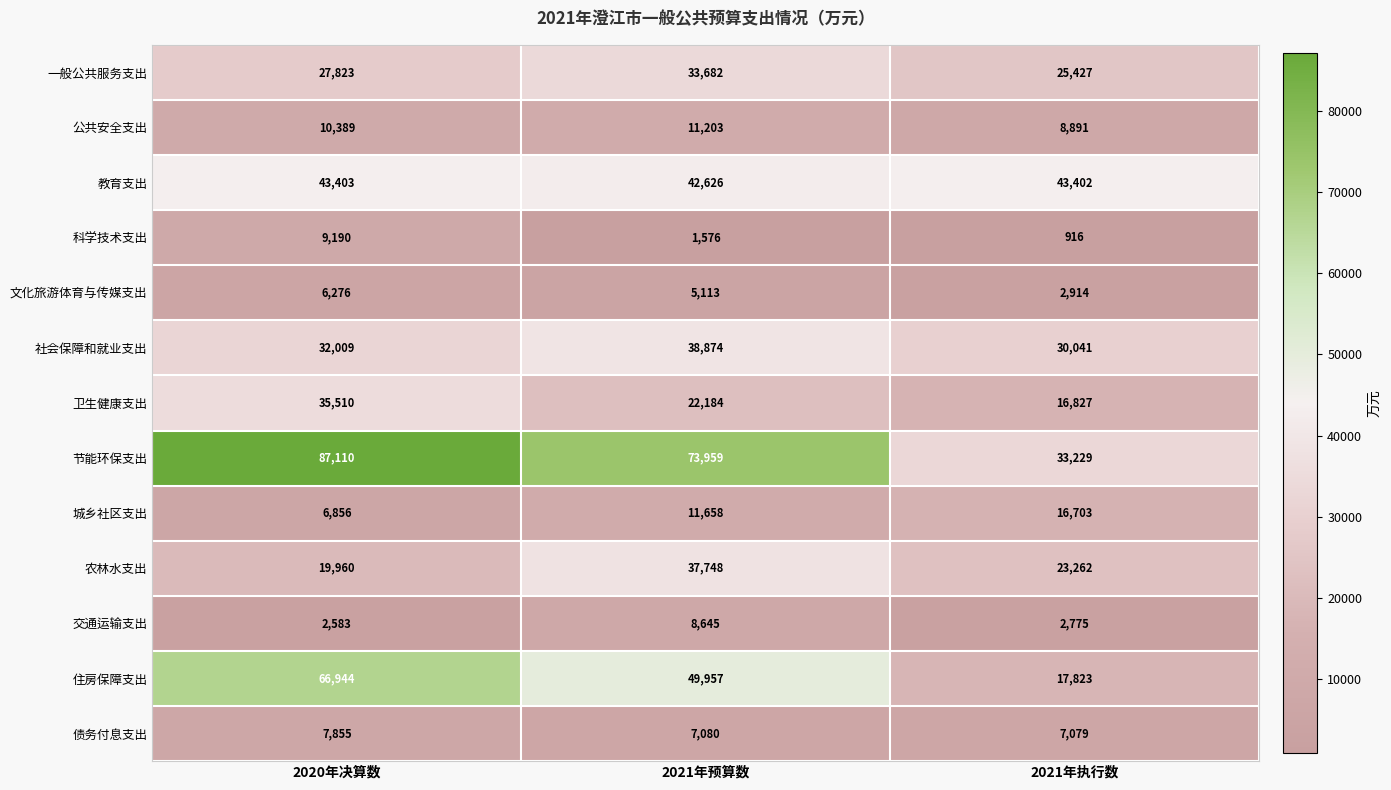

Is it true that 科学技术支出 equals 645 at 2021年预算数?

False